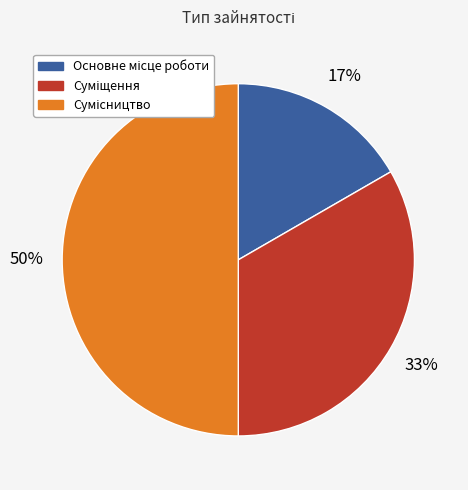

How many segments does this pie chart have?

3